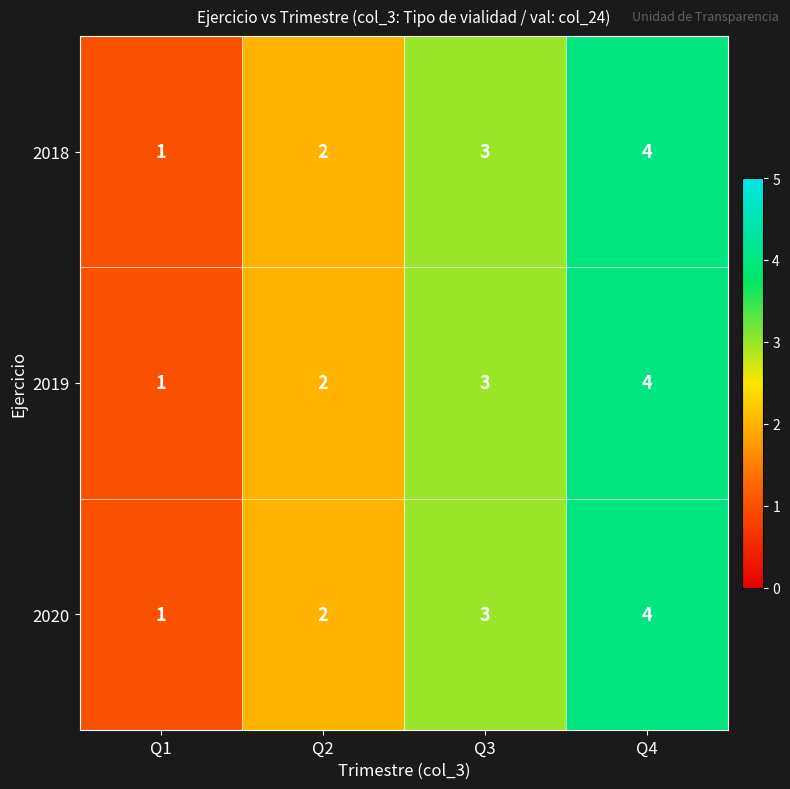

The 2018 series shows 2 at Q4. True or false?

False